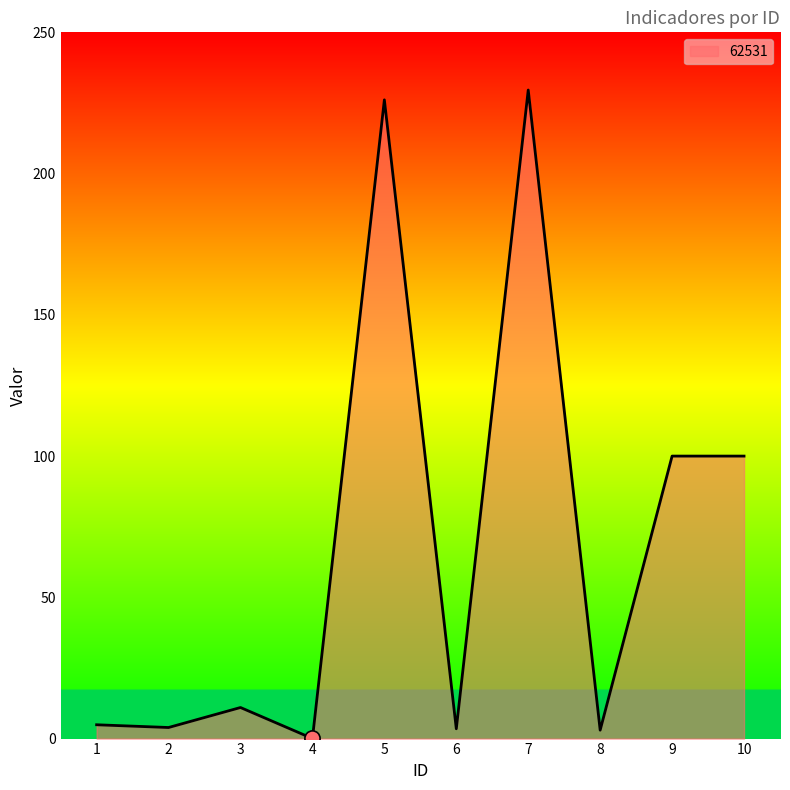

Which has a higher value, 8 or 5?

5